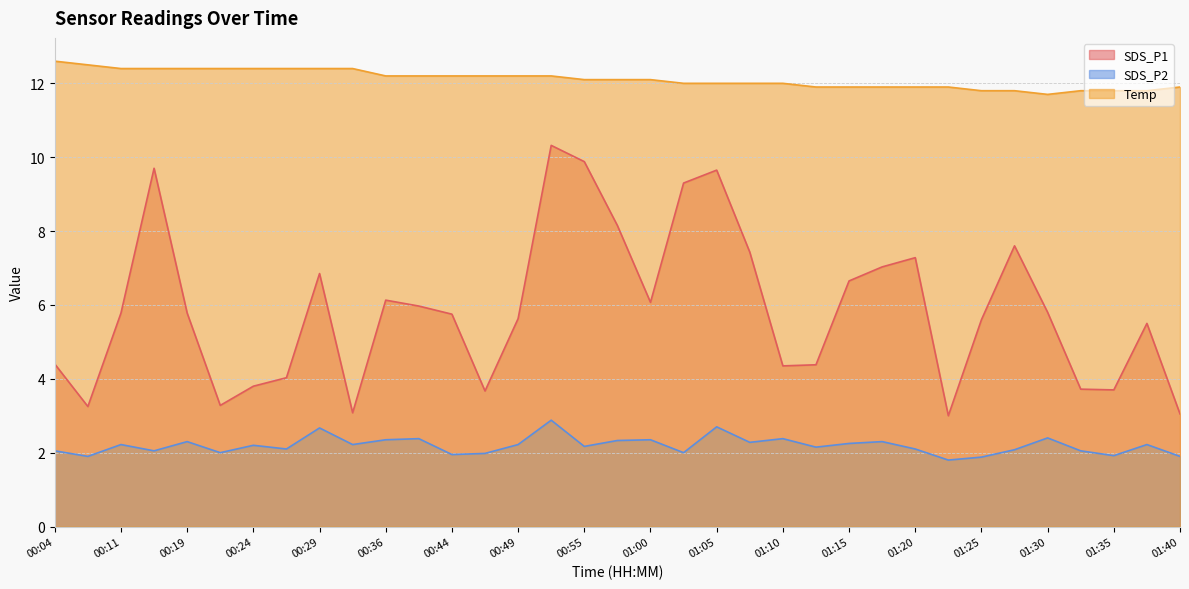

How many lines are shown in the chart?

3